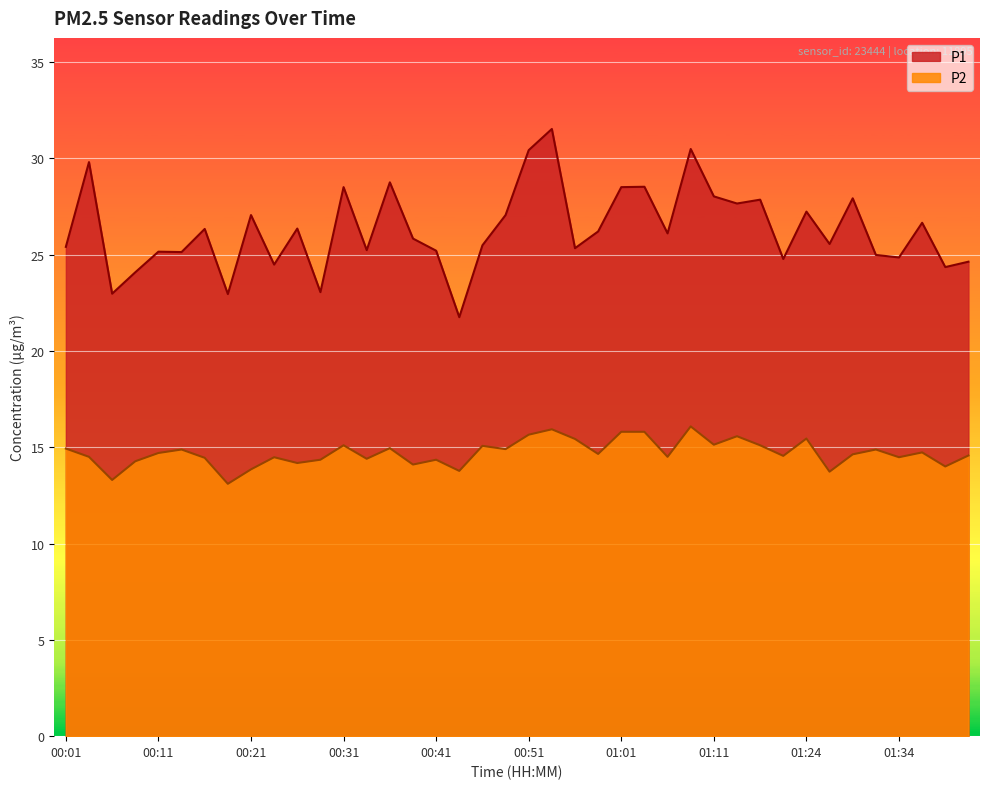

What position from the right is 00:09?

37